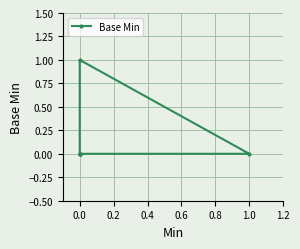

True or false: the data has more than 0 interior local peaks.

True